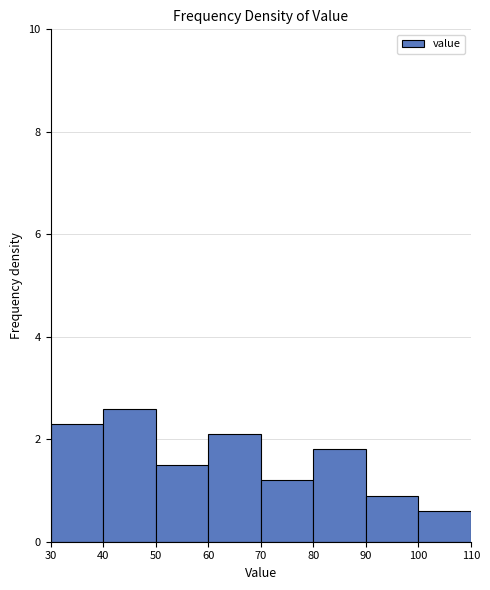

Which range on the x-axis has the tallest bar?

40 to 50